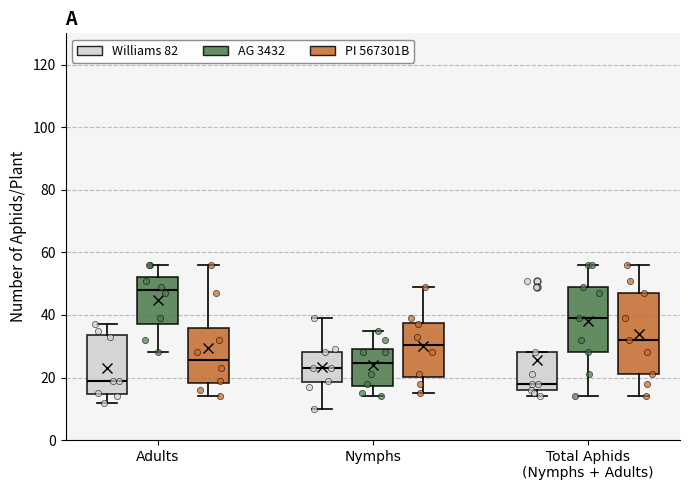

Where does the median line of the box for Adults (AG 3432) sit on the y-axis? The values are not printed on the chart, so give them approximately, as read against the axis.

48